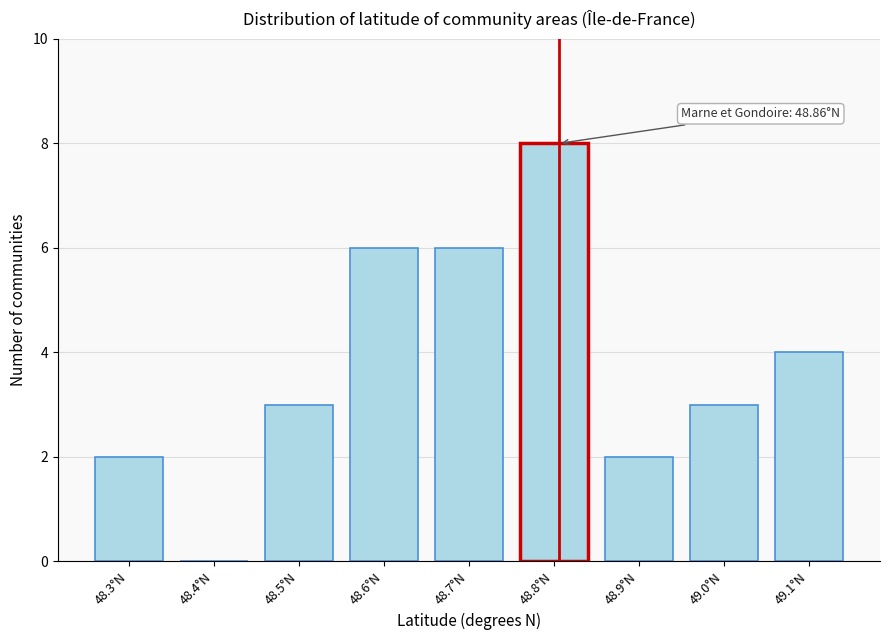

Reading left to right, what are all the values shown in this chart?

48.3°N=2	48.4°N=0	48.5°N=3	48.6°N=6	48.7°N=6	48.8°N=8	48.9°N=2	49.0°N=3	49.1°N=4